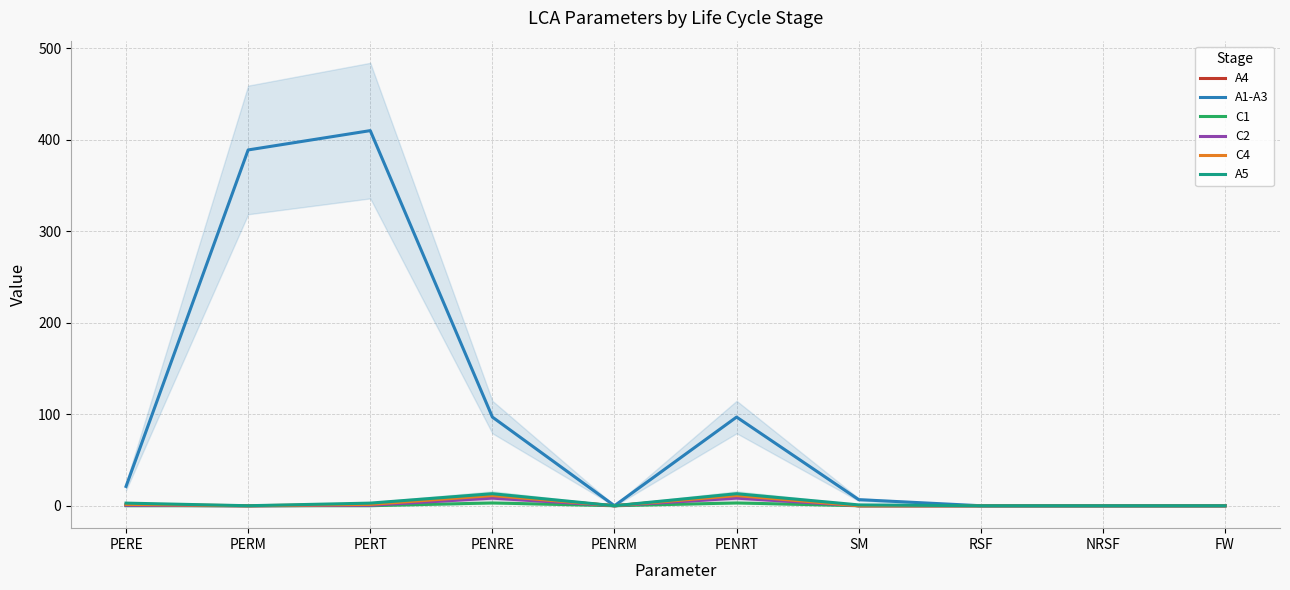

What is the difference between the maximum and minimum values in the C2 series?

8.3